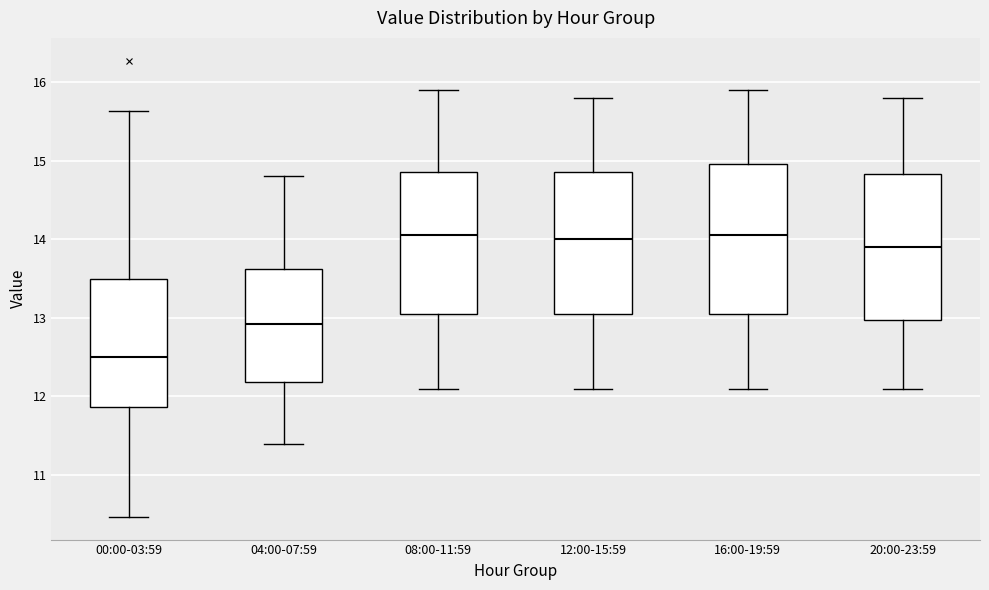

Reading left to right, transcribe this box plot: for each box, give where its median line is, the range the box spans, and where its two whiskers end, as read against the y-axis. The values are not printed on the chart, so give them approximately, as read against the axis.

00:00-03:59: median 12.5, box 11.9 to 13.5, whiskers 10.5 to 15.6
04:00-07:59: median 12.9, box 12.2 to 13.6, whiskers 11.4 to 14.8
08:00-11:59: median 14.1, box 13.1 to 14.9, whiskers 12.1 to 15.9
12:00-15:59: median 14.0, box 13.1 to 14.9, whiskers 12.1 to 15.8
16:00-19:59: median 14.1, box 13.1 to 15.0, whiskers 12.1 to 15.9
20:00-23:59: median 13.9, box 13.0 to 14.8, whiskers 12.1 to 15.8